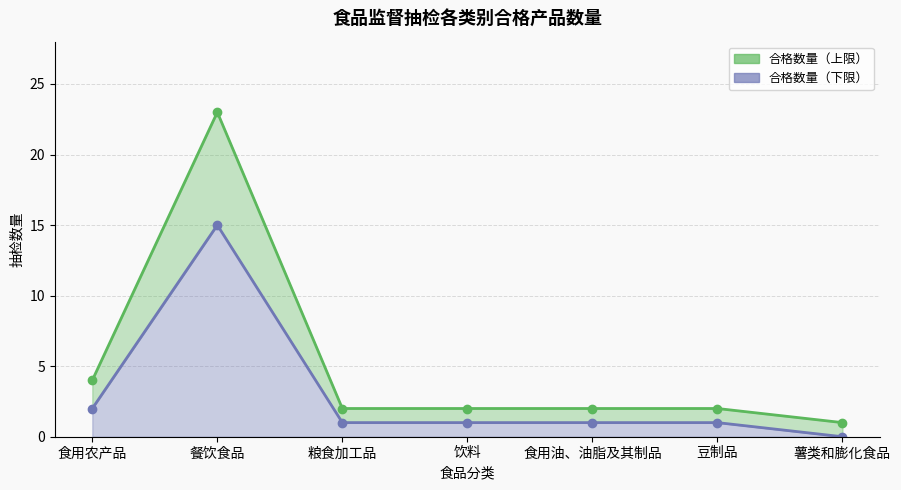

Count the number of data series in this chart.

2